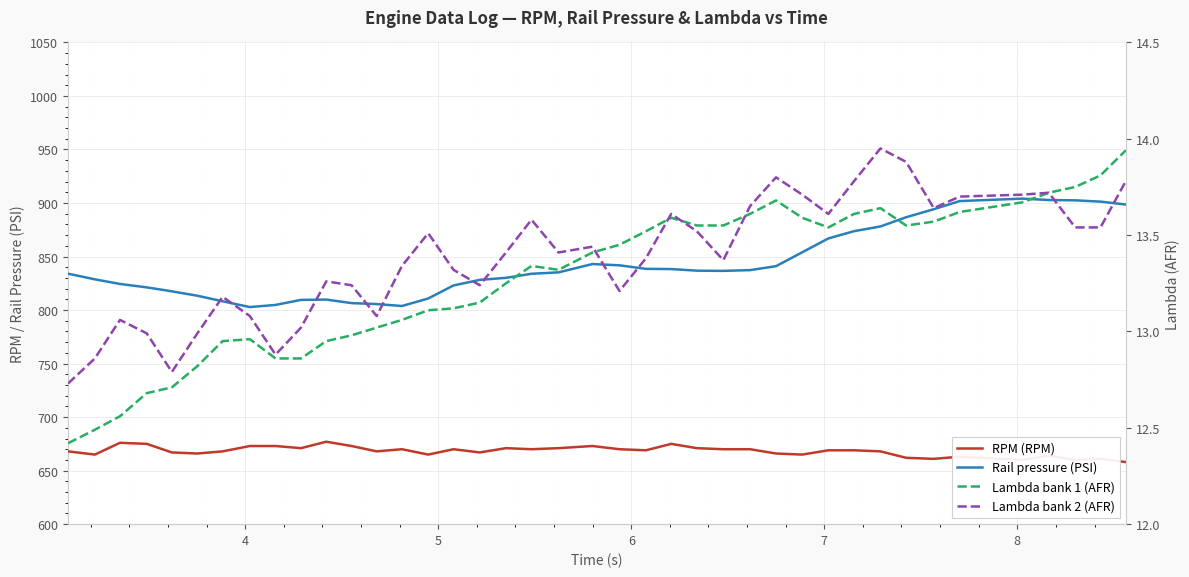

True or false: Rail pressure (PSI) and RPM (RPM) cross at least once.

False